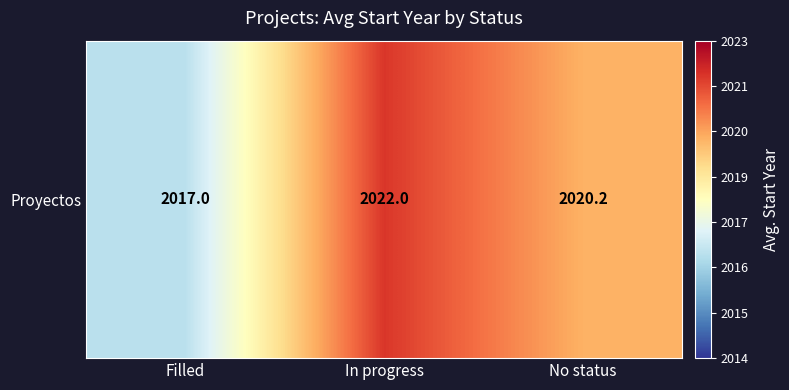

True or false: the data shows 3602.1 at Filled.

False